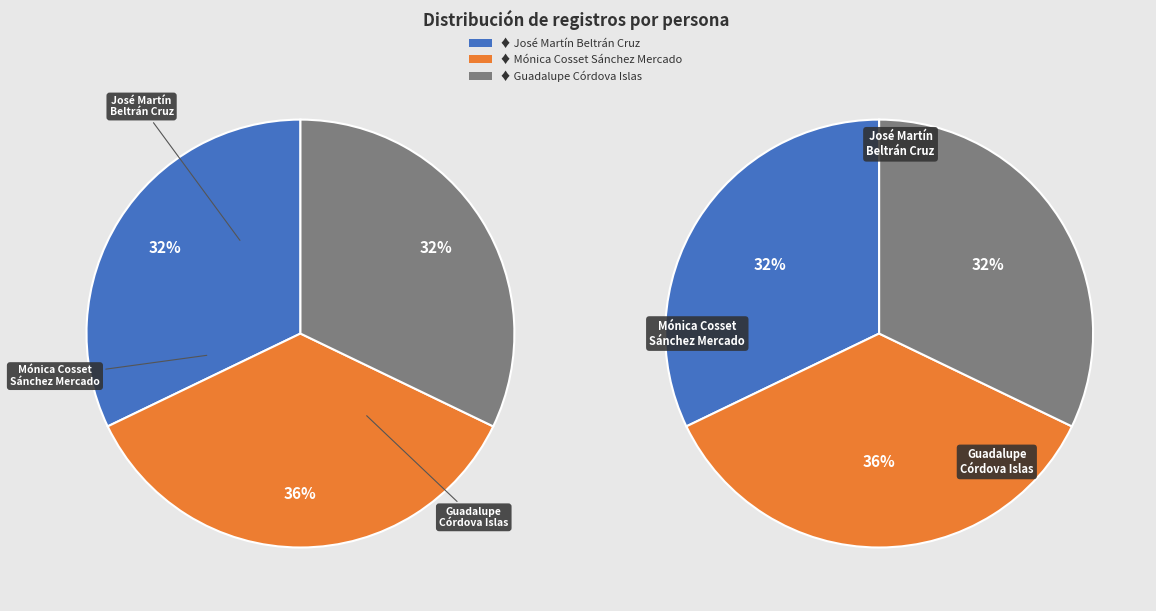

What percentage is the Guadalupe Córdova Islas slice, to the nearest percent?

32%